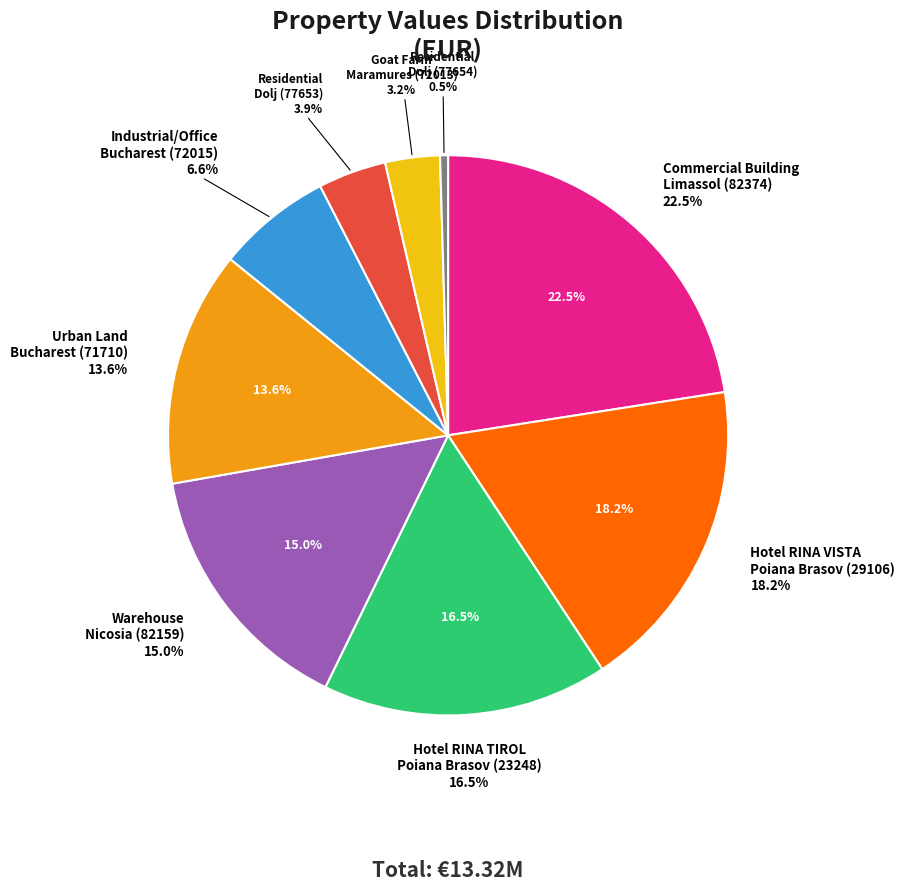

How many slices are in this pie chart?

9